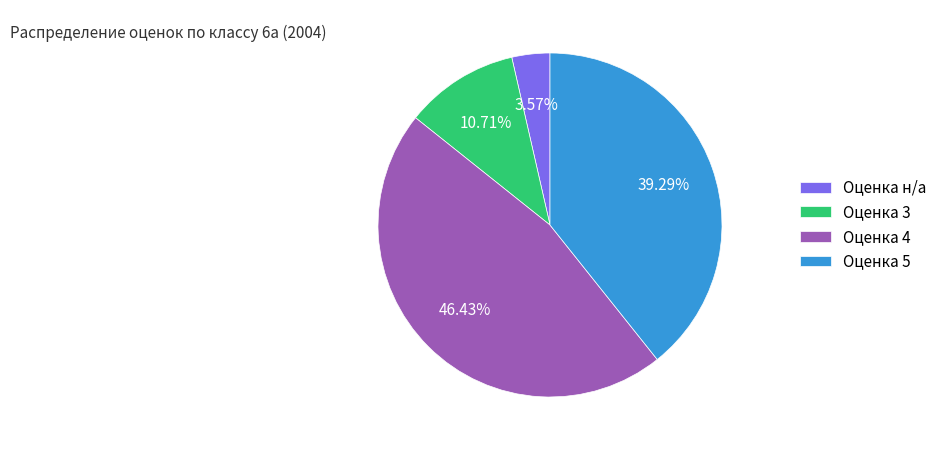

Count the number of slices in the pie.

4